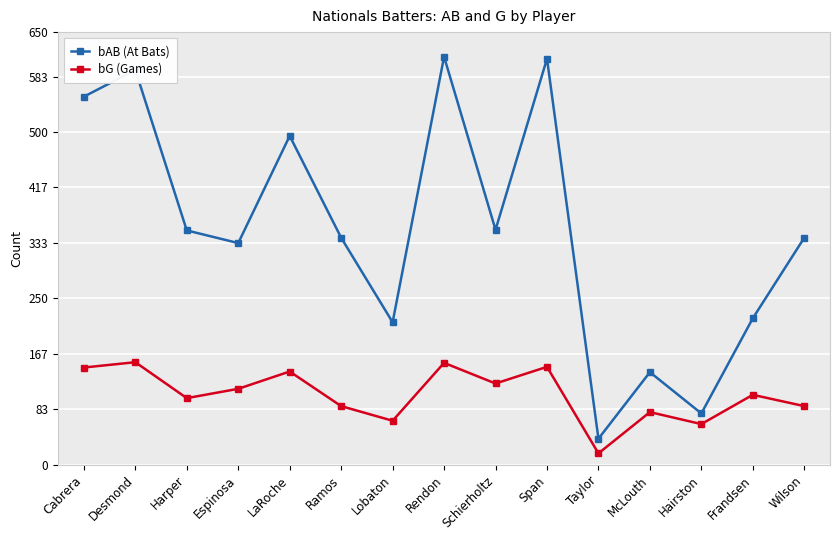

Count the number of categories in the chart.

15